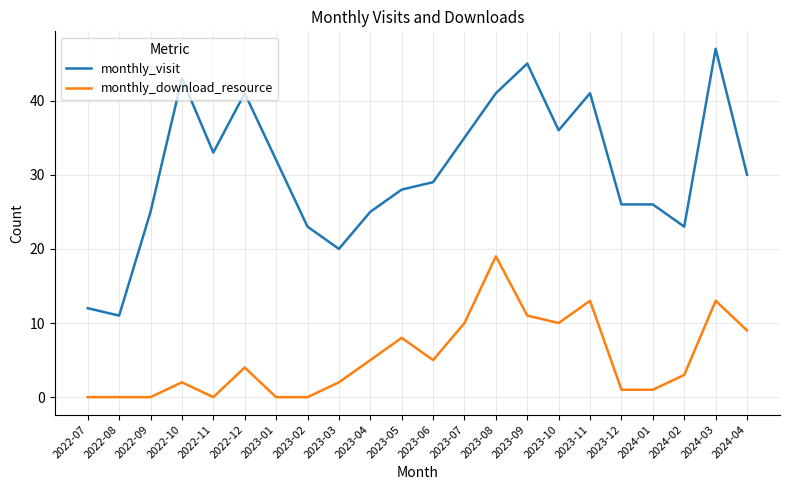

Which series has the largest total across all categories?

monthly_visit